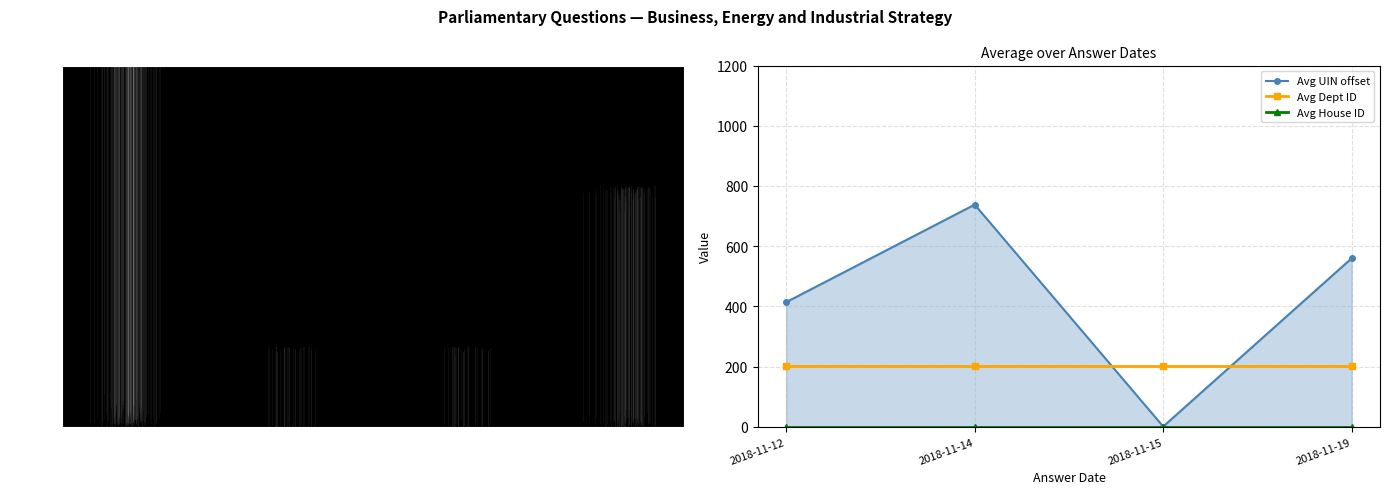

Which label corresponds to the largest value in the chart?

2018-11-14